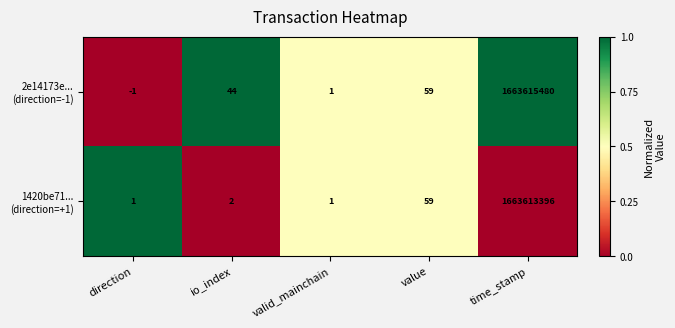

What is the difference between the highest and lowest values at time_stamp?

2084